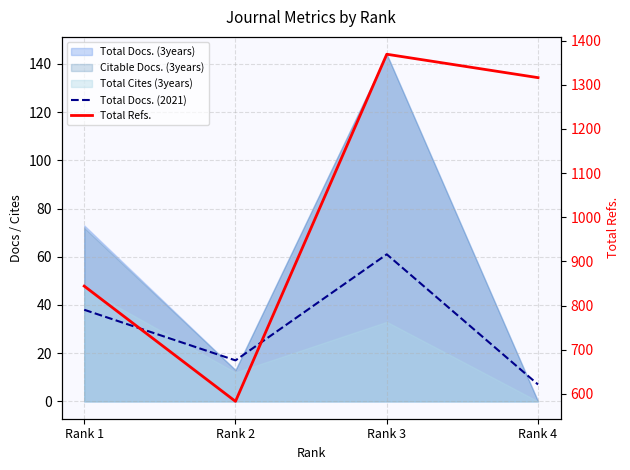

What is the highest value of the Total Refs. series?

1369